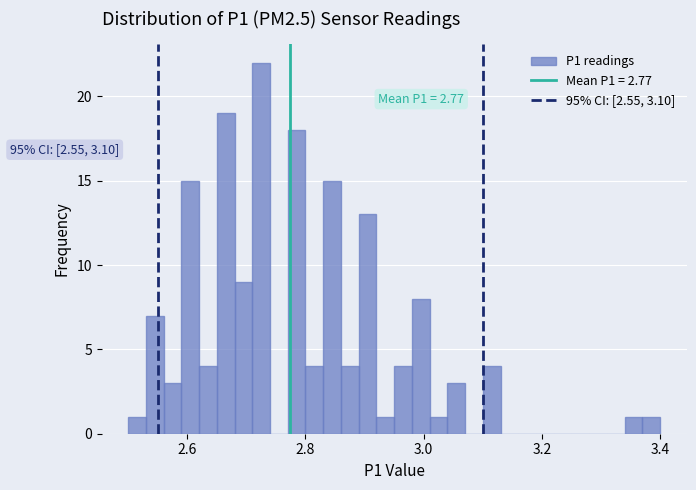

Read against the x-axis, roughly where is the centre of the tallest bar?

2.72